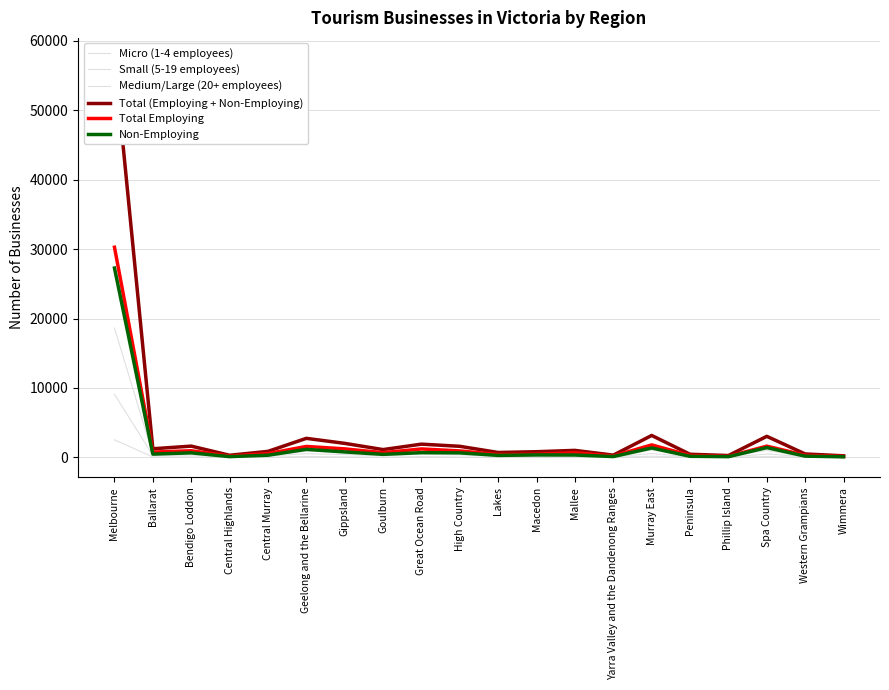

Is the value of Small (5-19 employees) at Macedon greater than the value of Medium/Large (20+ employees) at Geelong and the Bellarine?

No